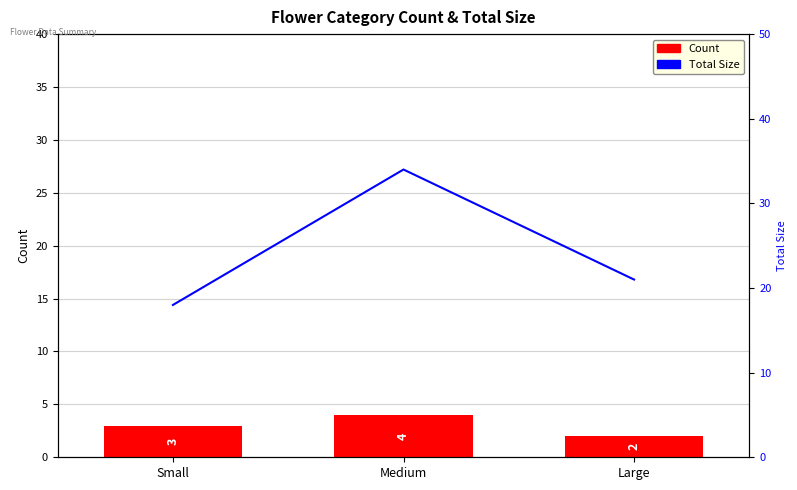

What is the sum of all Total Size values?

73